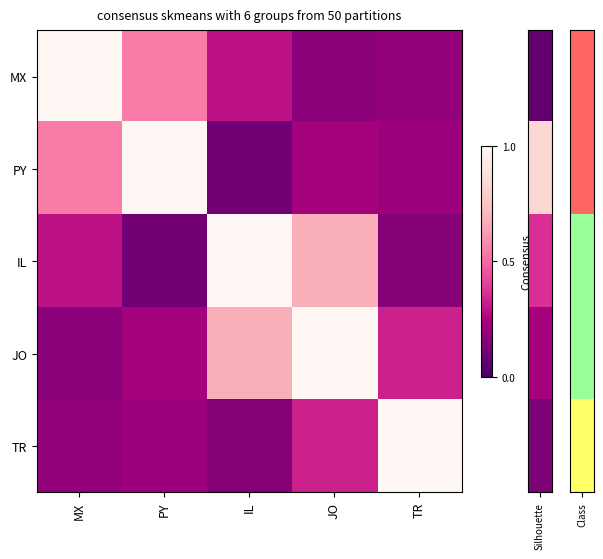

Rank the series at JO from lowest to highest value.

MX, PY, TR, IL, JO